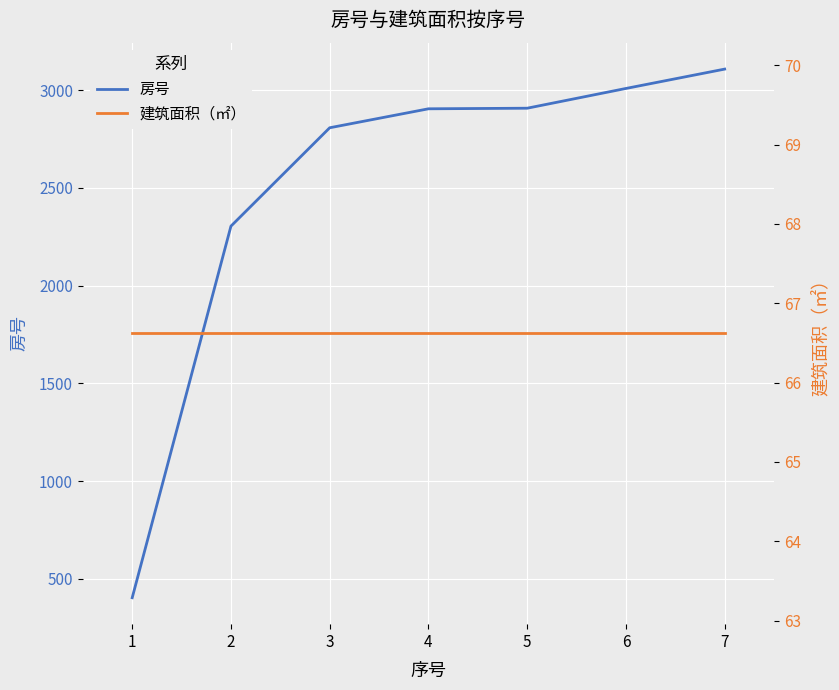

Reading left to right, list all the values displayed in this chart.

房号: 404.0	2304.0	2807.0	2904.0	2907.0	3008.0	3107.0
建筑面积（㎡）: 66.6	66.6	66.6	66.6	66.6	66.6	66.6